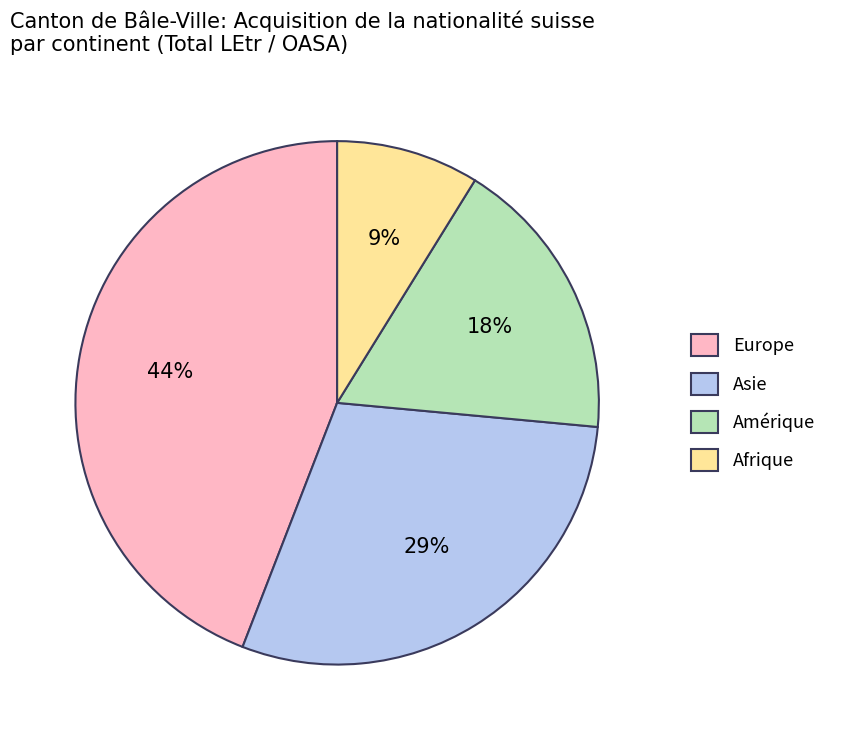

To the nearest percent, what percentage of the pie is Europe?

44%